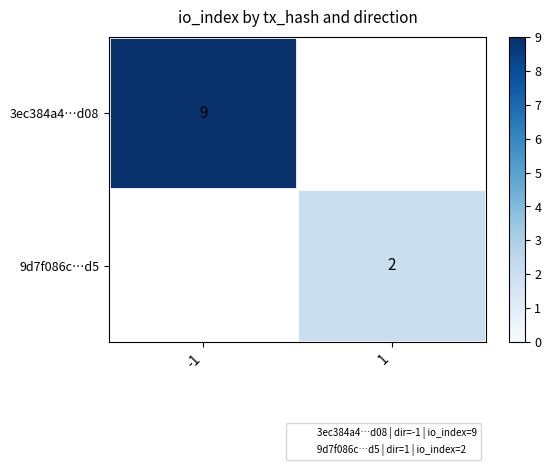

The 9d7f086c…d5 series shows 3 at 1. True or false?

False